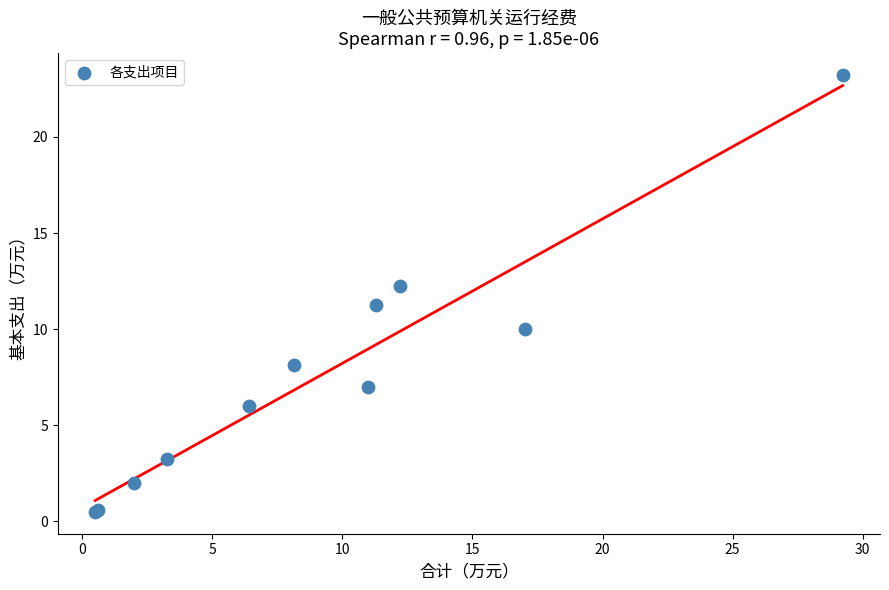

What Y value in the scatter plot is closest to 11?

11.3